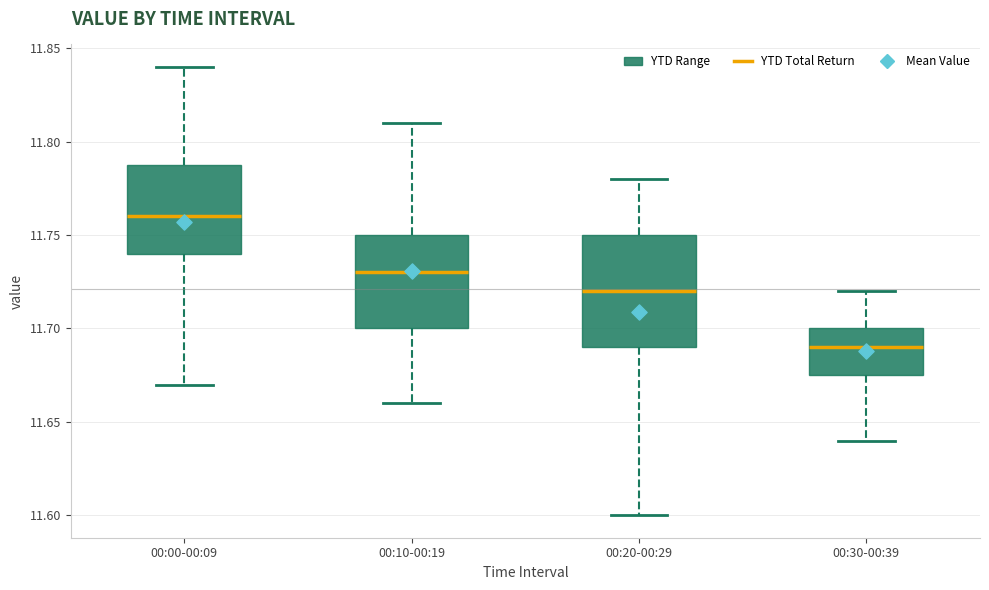

Which box's median line is the lowest?

00:30-00:39